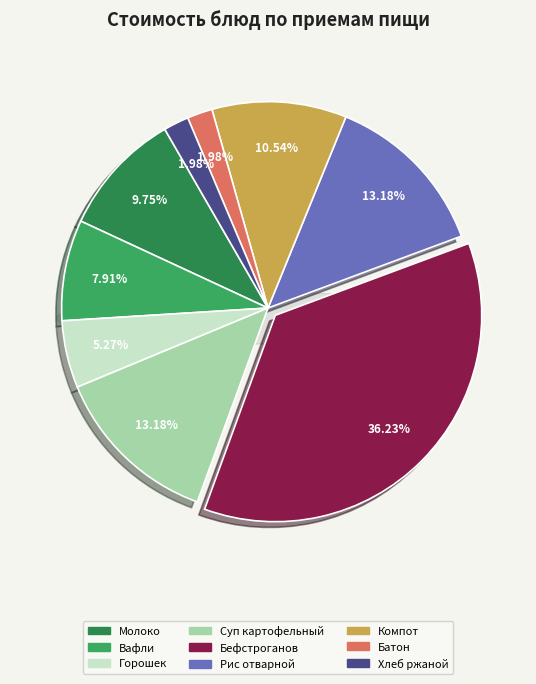

Does Хлеб ржано-пшеничный обогащенный represent more than half of the total?

No